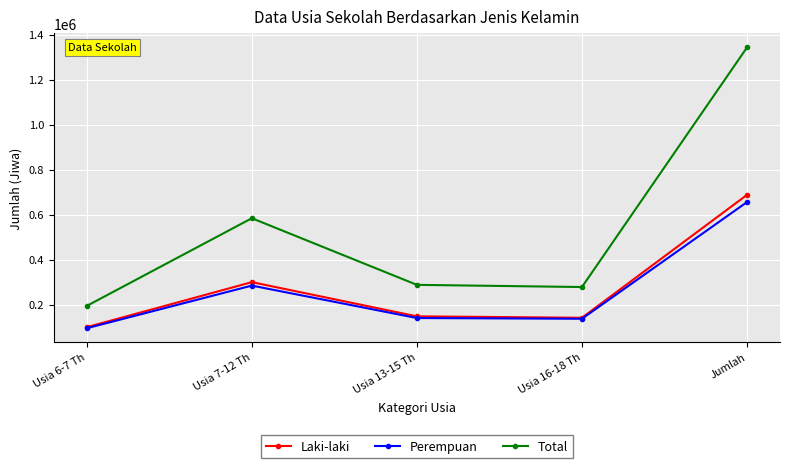

Which series has the widest spread of values?

Total